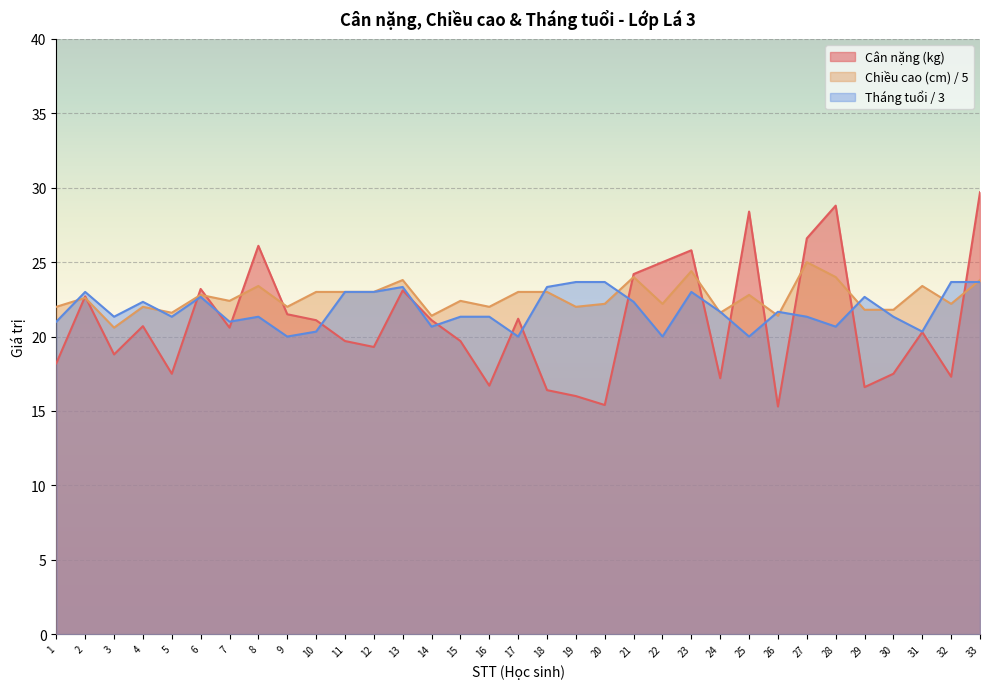

What is the smallest value displayed?

15.3